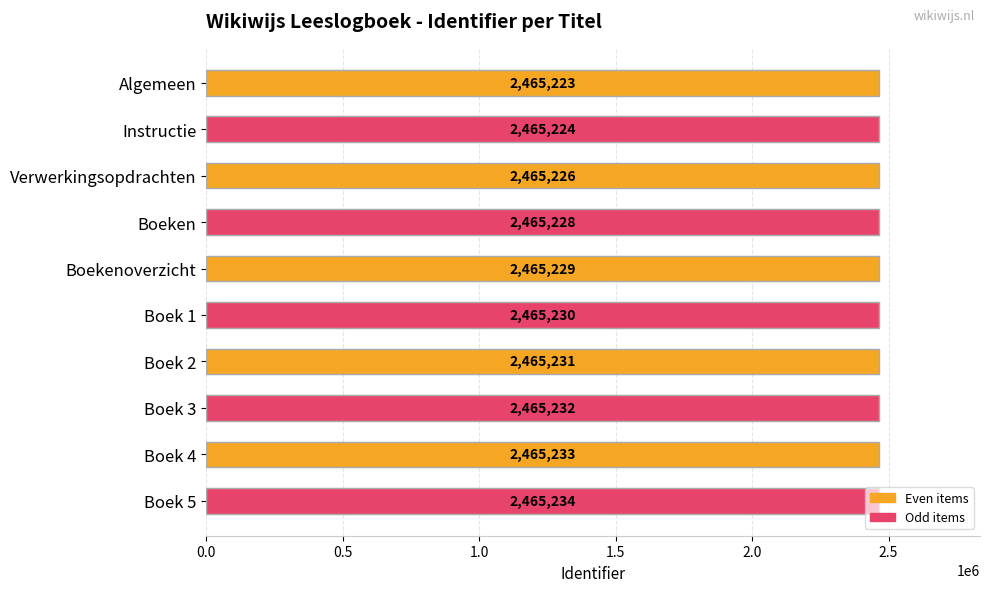

How many bars are there in total?

10